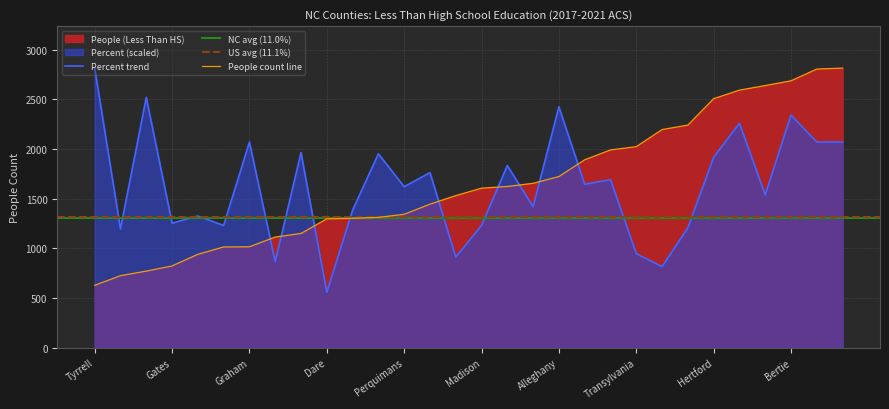

What is the label of the 14th point from the right?

Chowan